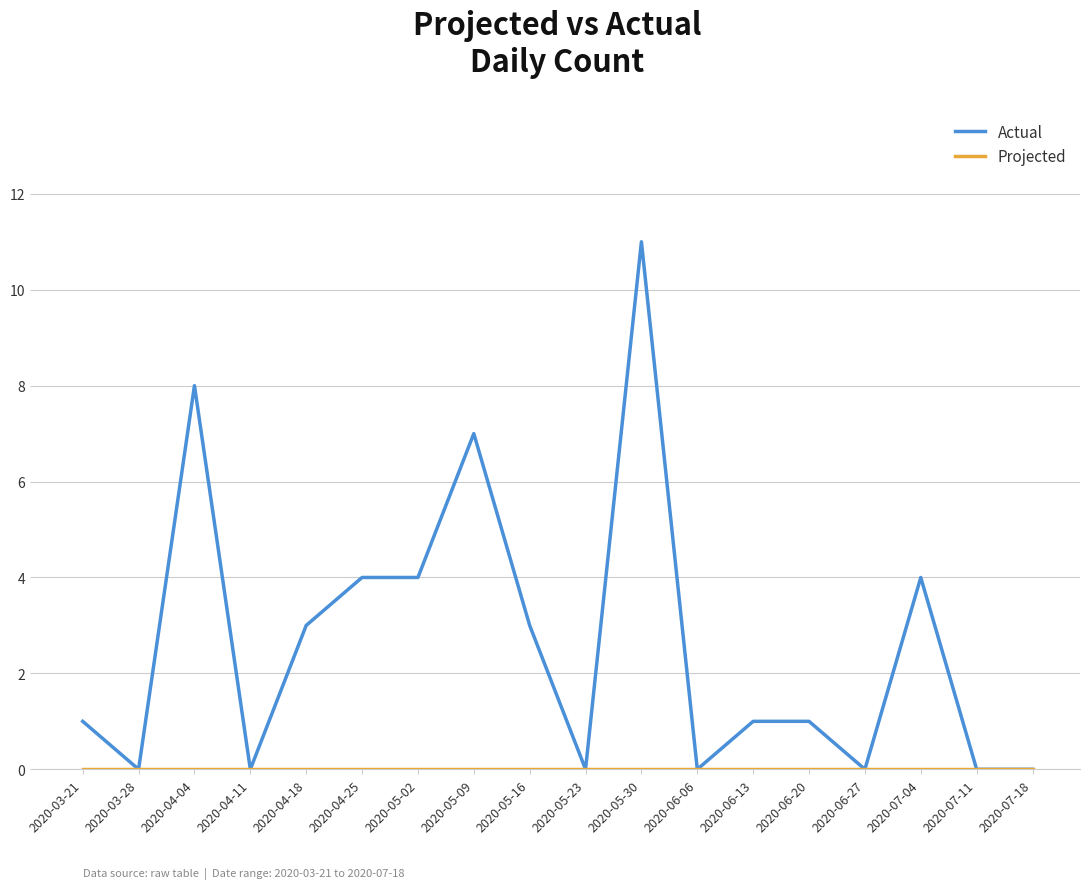

Which series has the largest total across all categories?

Actual